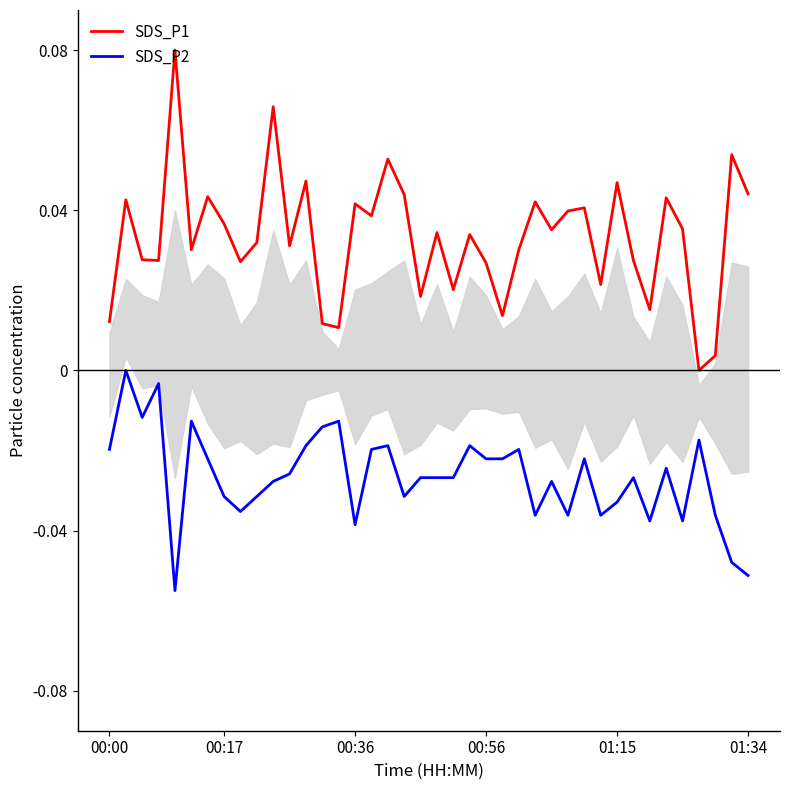

True or false: SDS_P1 and SDS_P2 cross at least once.

False